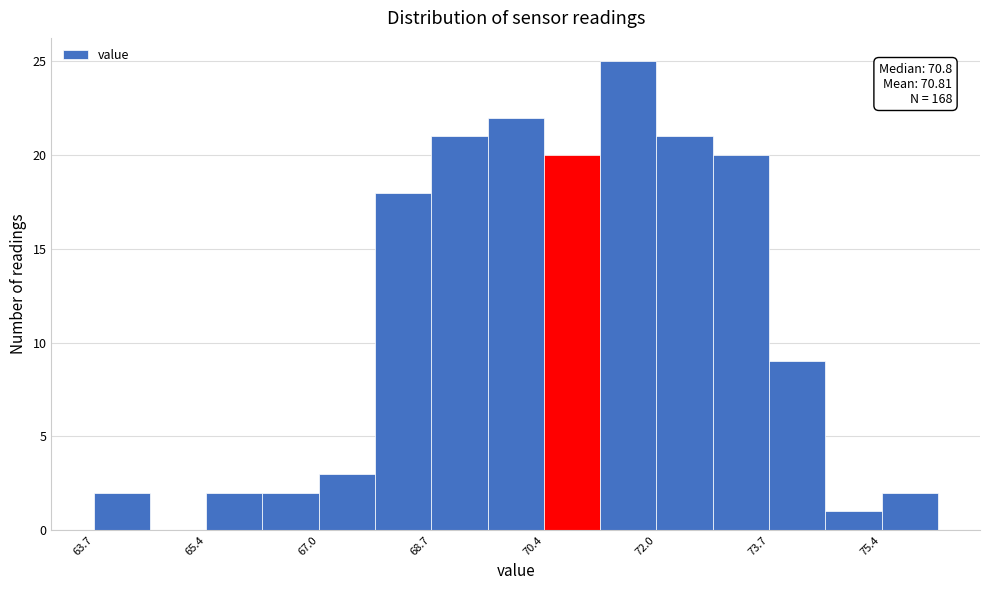

Which range on the x-axis has the tallest bar?

71.2 to 72.0